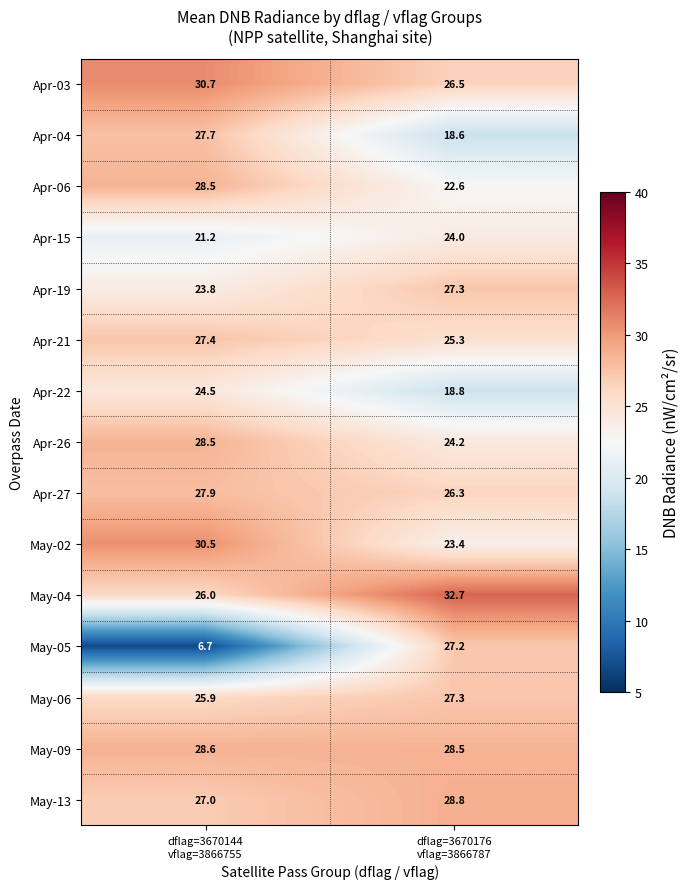

How many values in the May-05 series exceed 27?

1